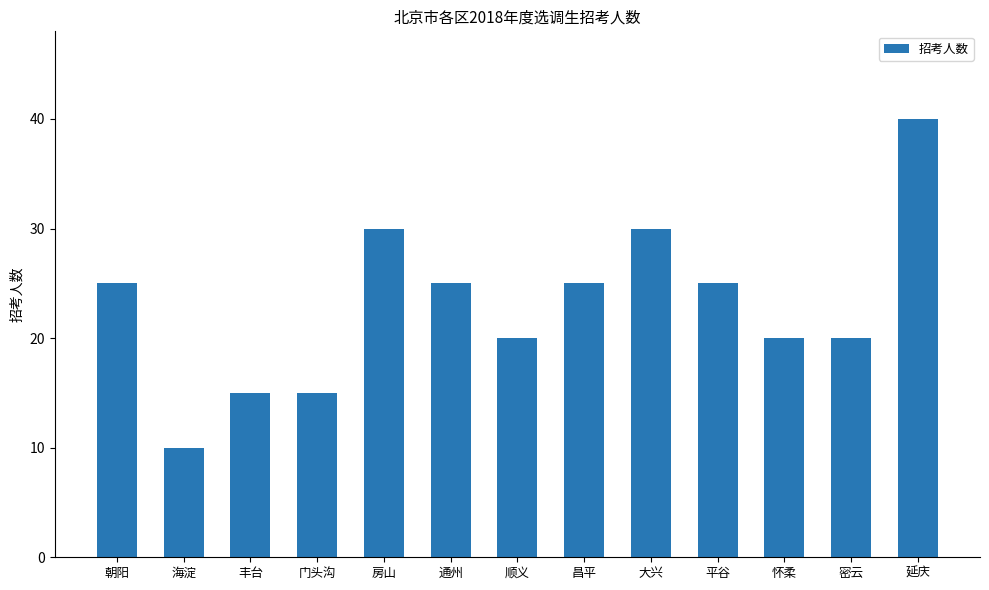

At which category does the chart reach its minimum across all series?

海淀